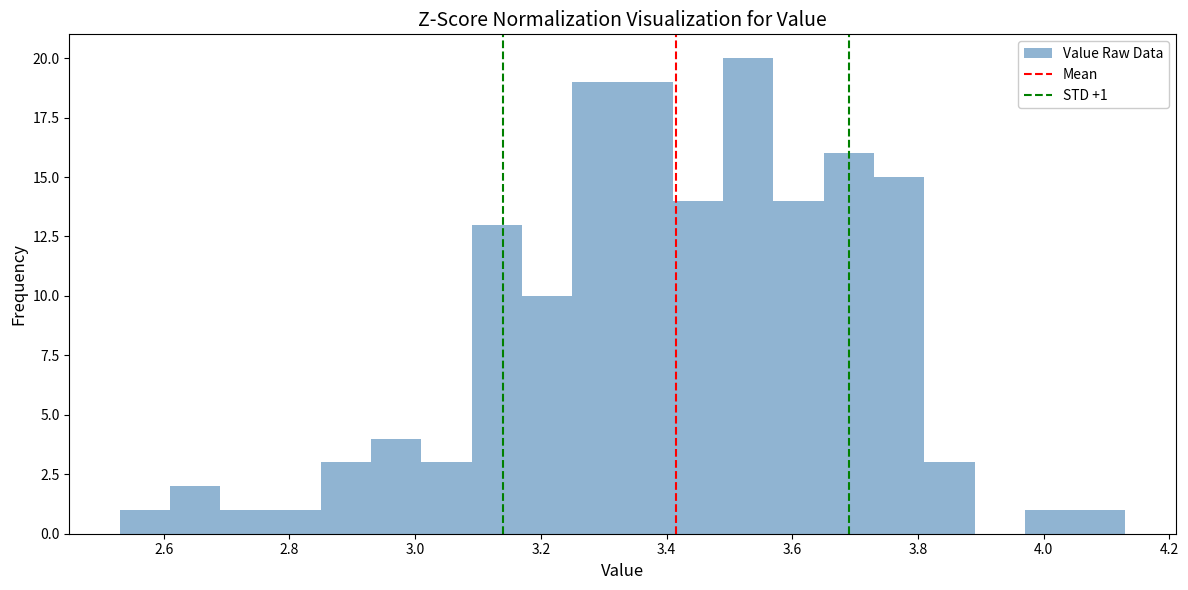

Over which range of the x-axis is the bar tallest?

3.49 to 3.57